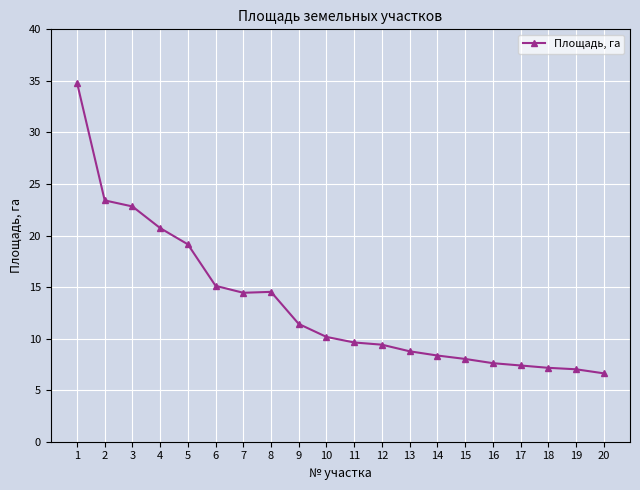

At which category does the chart reach its peak across all series?

1